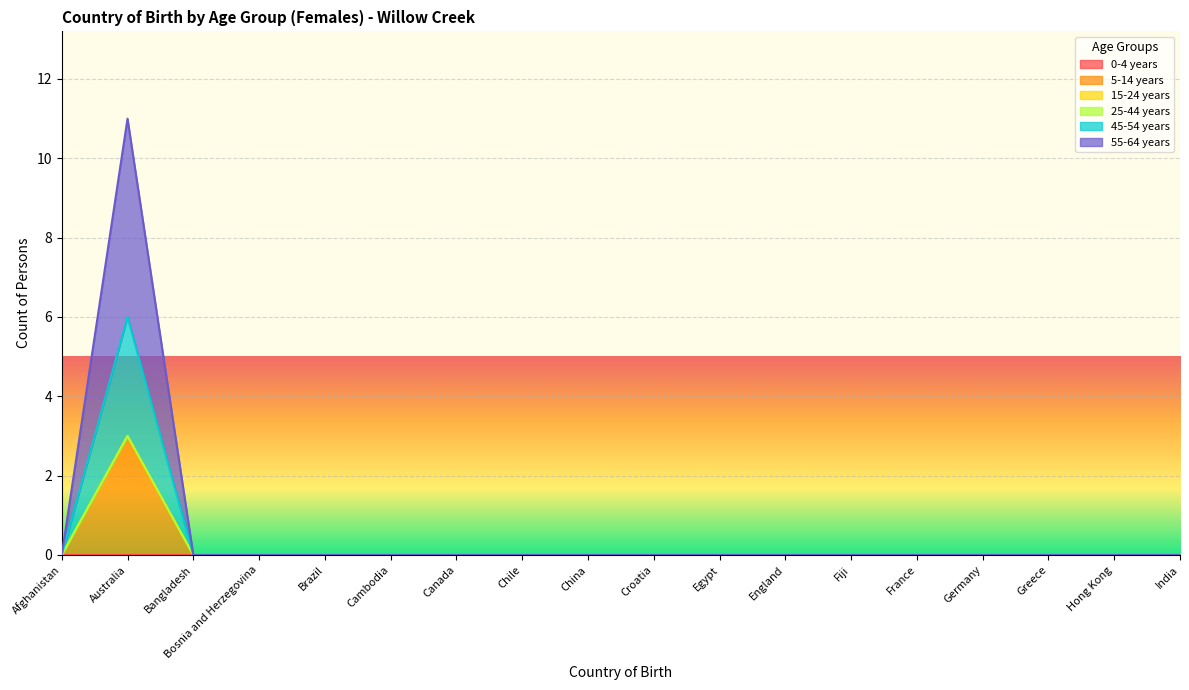

True or false: 55-64 years has more than 2 points higher than both neighbors.

False